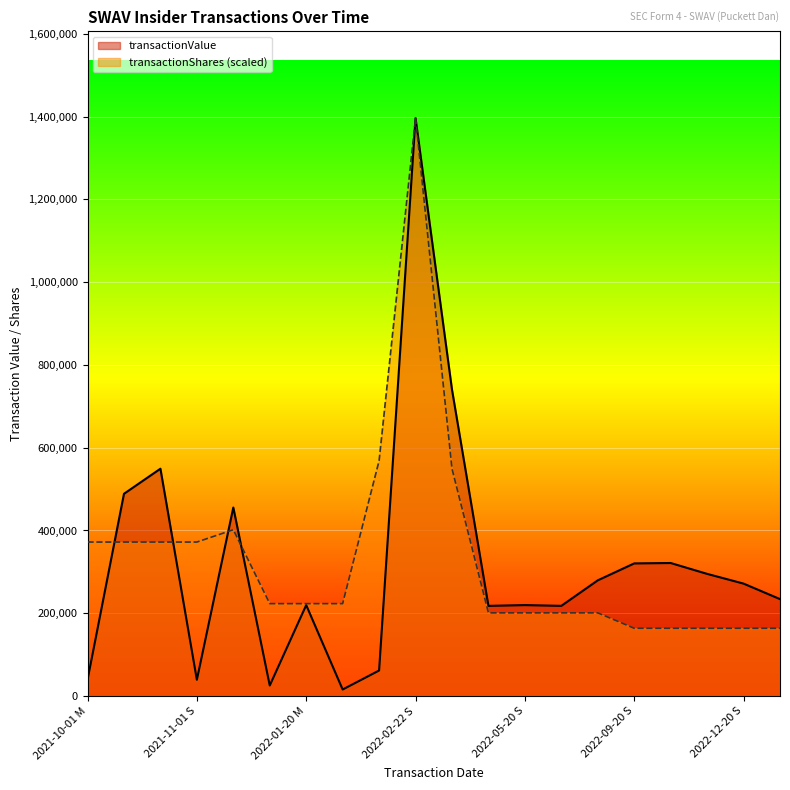

Which has a higher value, 2022-04-19 S or 2022-05-20 M?

2022-04-19 S